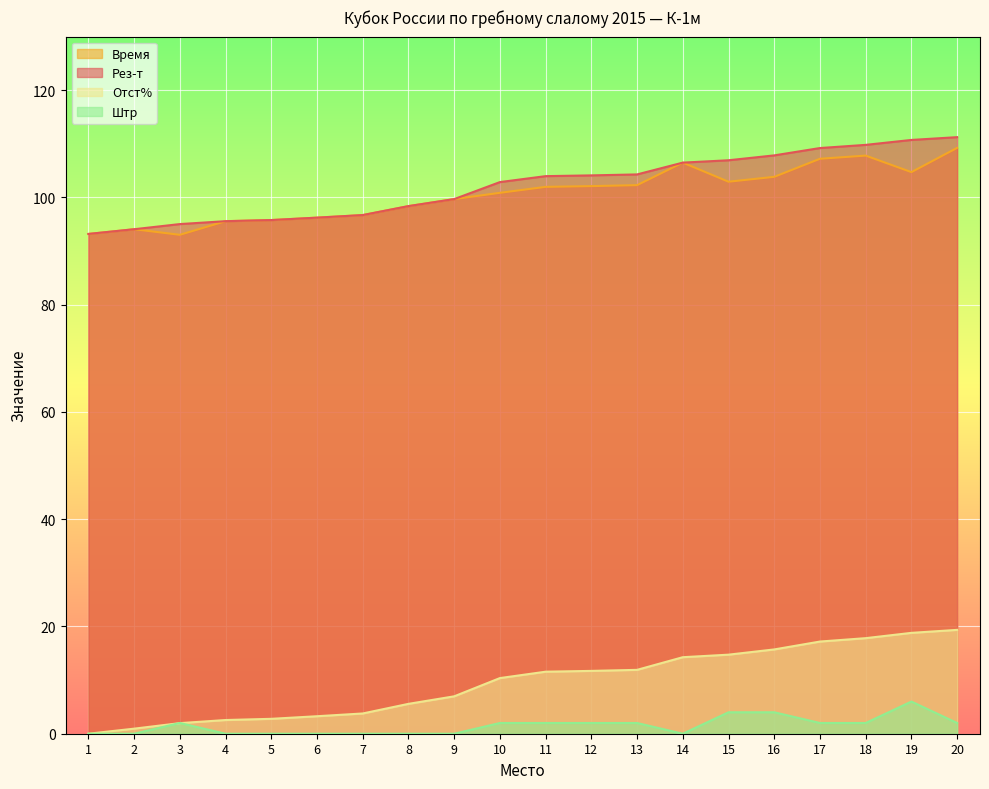

Rank the series by their maximum value, from highest to lowest.

Рез-т, Время, Отст%, Штр